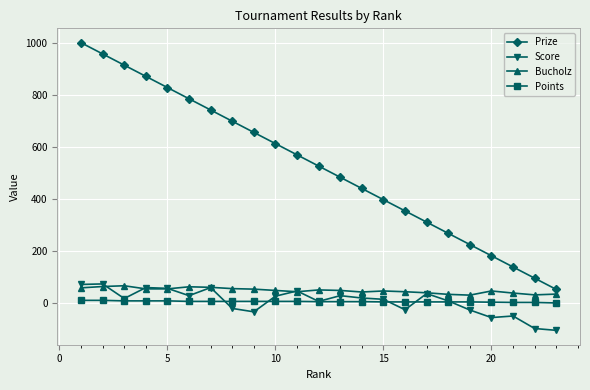

Which series has the largest range (max minus min)?

Prize